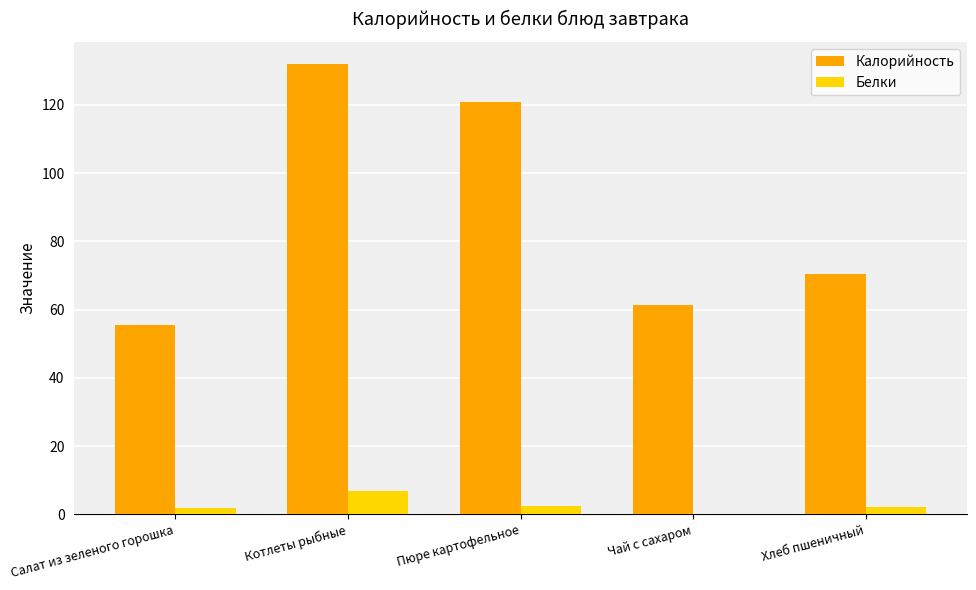

What is the sum of all Белки values?

13.5